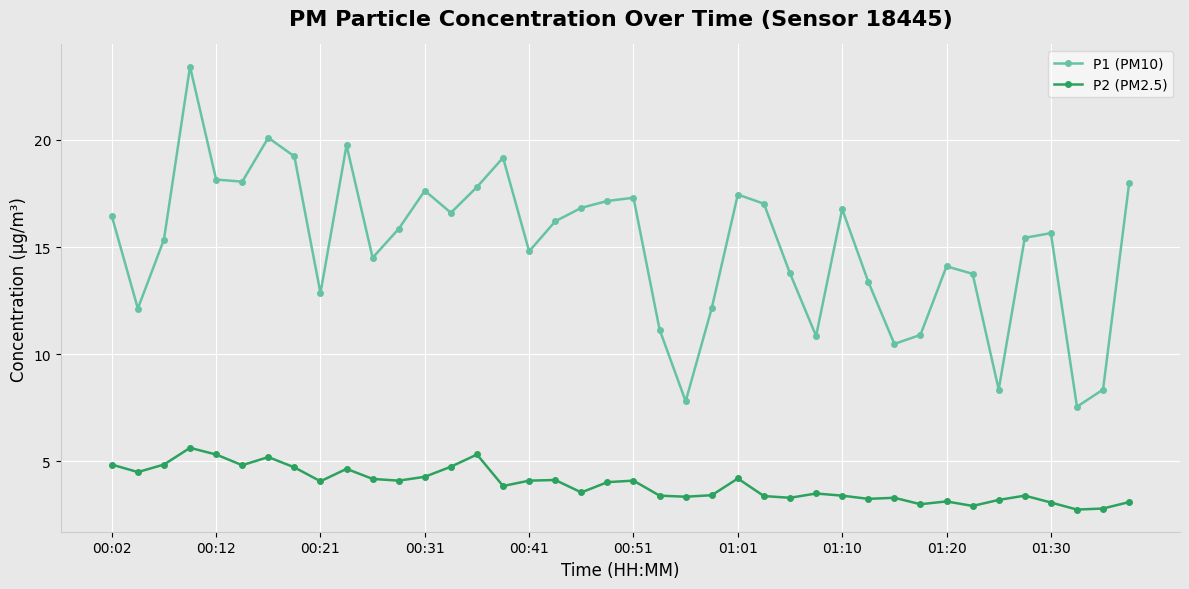

How many interior local valleys does the P1 (PM10) series have?

11